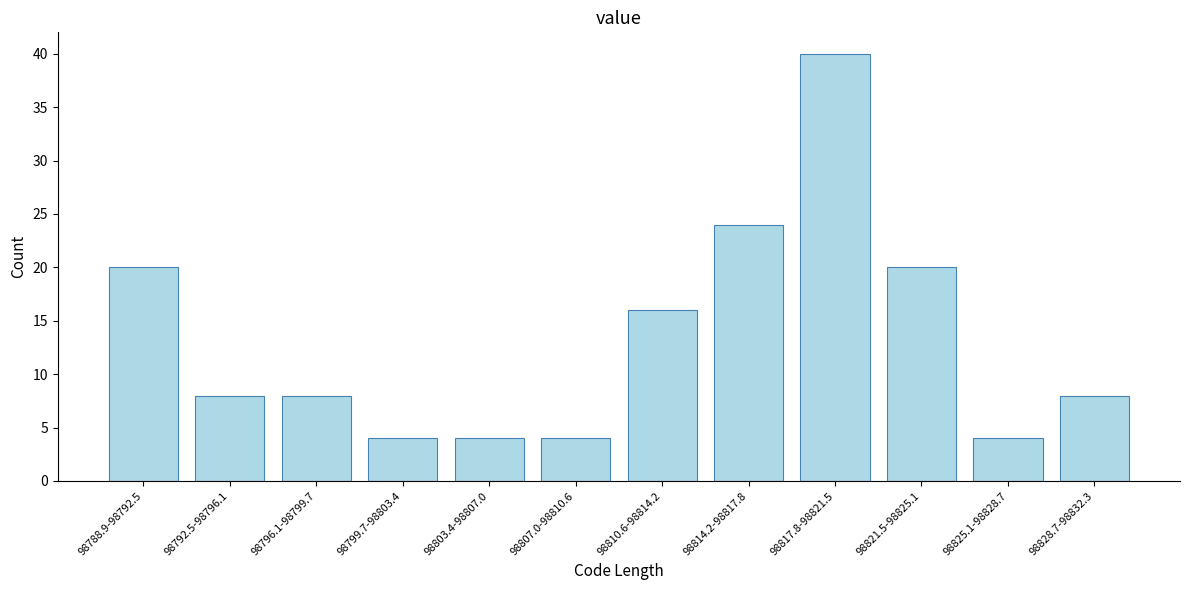

Reading left to right, transcribe all the data shown in this chart.

98788.9-98792.5=20	98792.5-98796.1=8	98796.1-98799.7=8	98799.7-98803.4=4	98803.4-98807.0=4	98807.0-98810.6=4	98810.6-98814.2=16	98814.2-98817.8=24	98817.8-98821.5=40	98821.5-98825.1=20	98825.1-98828.7=4	98828.7-98832.3=8